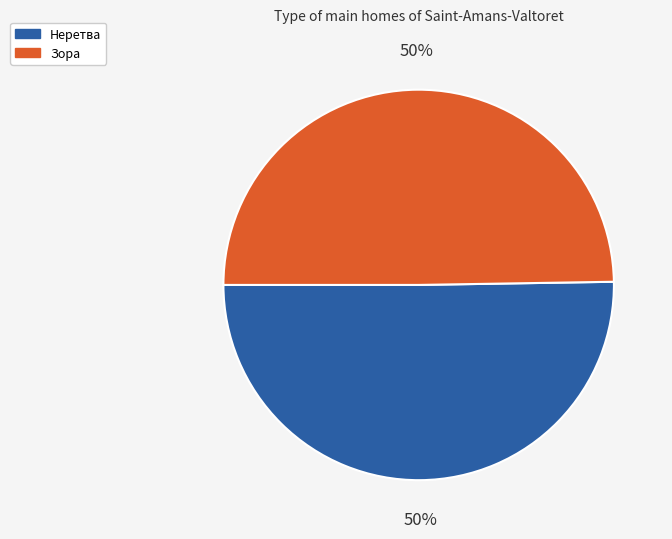

How many segments does this pie chart have?

2